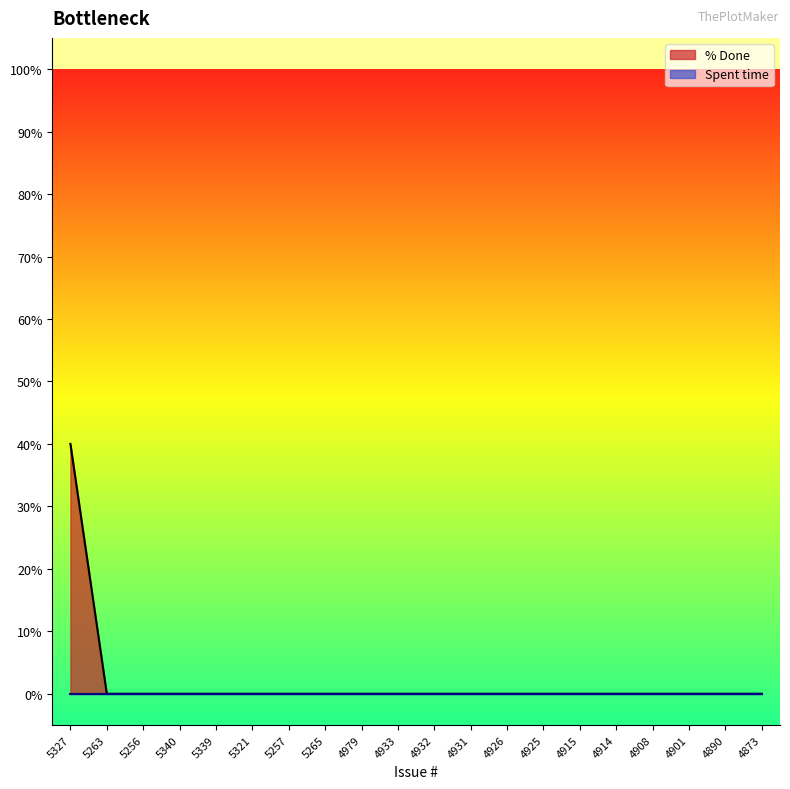

True or false: the data has more than 2 interior local peaks.

False